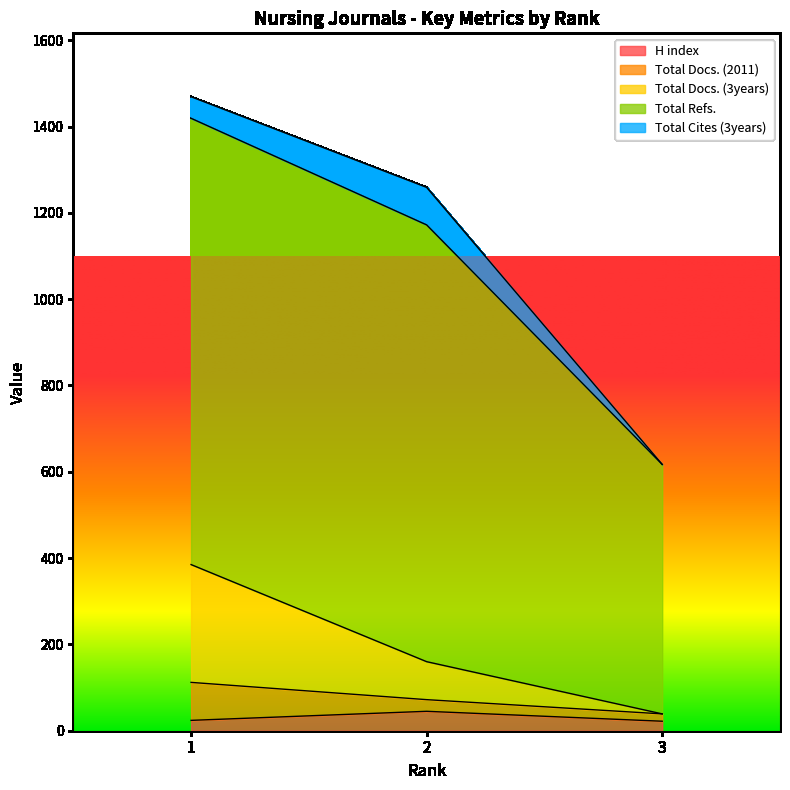

Which series changed the most between 1 and 2?

Total Docs. (3years)